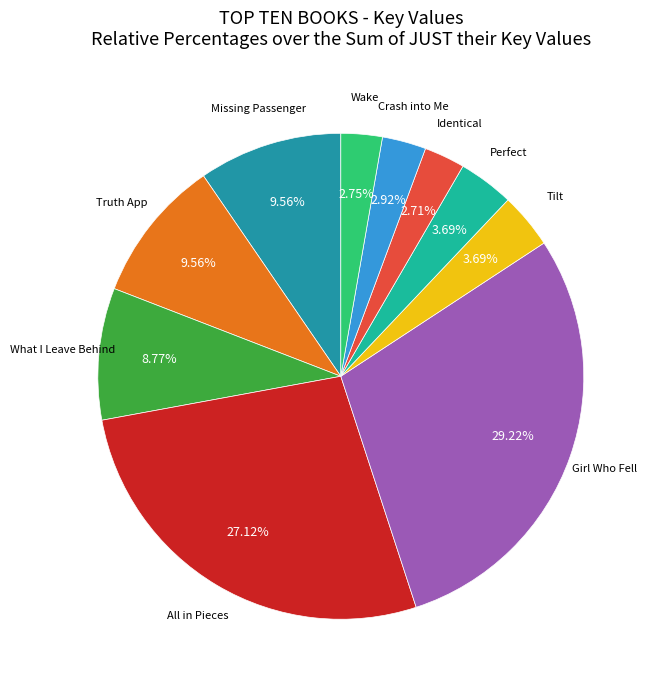

The All in Pieces slice represents 27% of the pie. True or false?

True